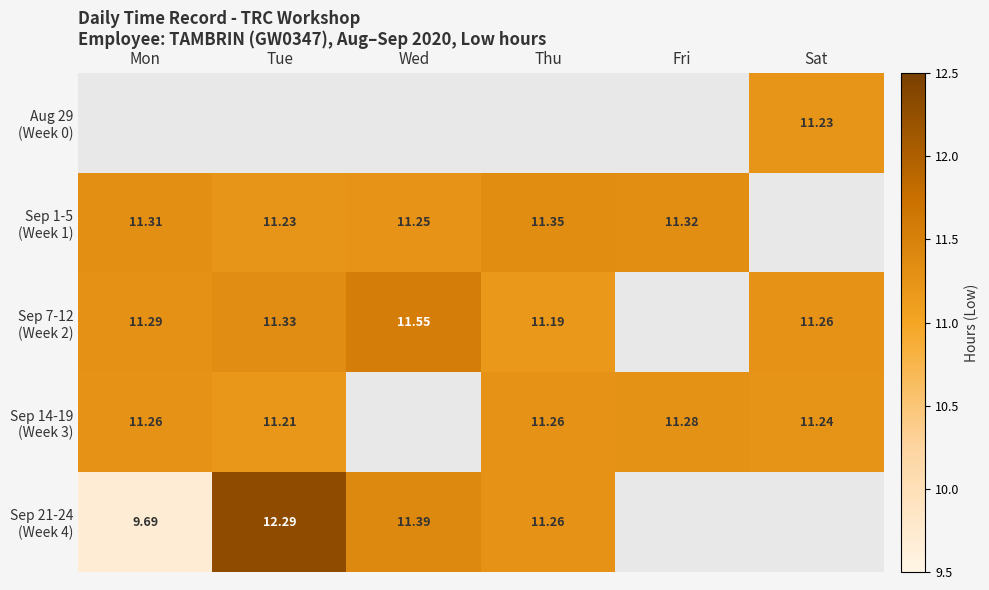

What is the approximate value of Sep 21-24 (Week 4) at Thu?

11.3